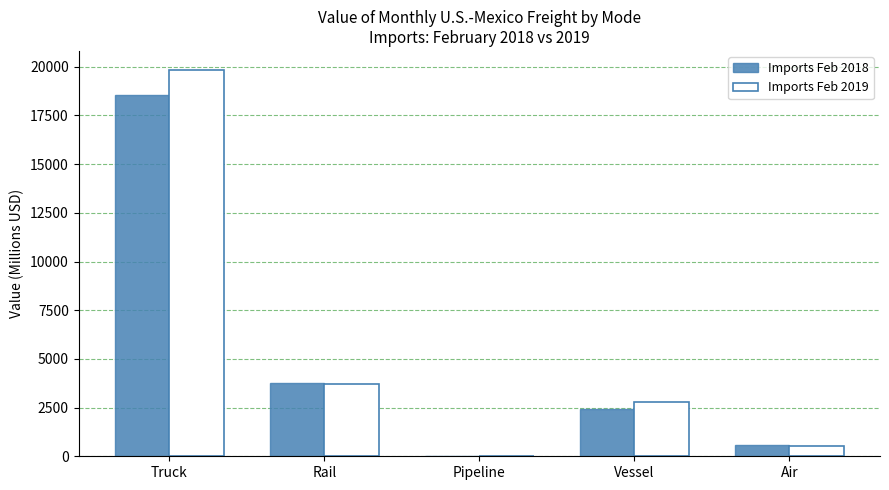

Which series changed the most between Truck and Air?

Imports Feb 2019